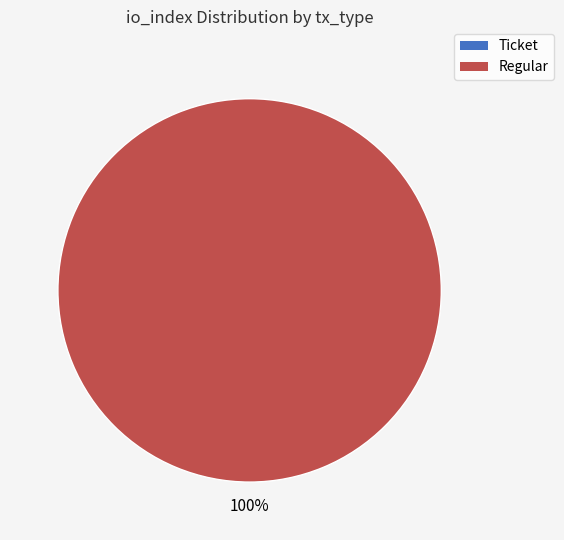

To the nearest percent, what is the difference between the Regular and Ticket slice percentages?

100%